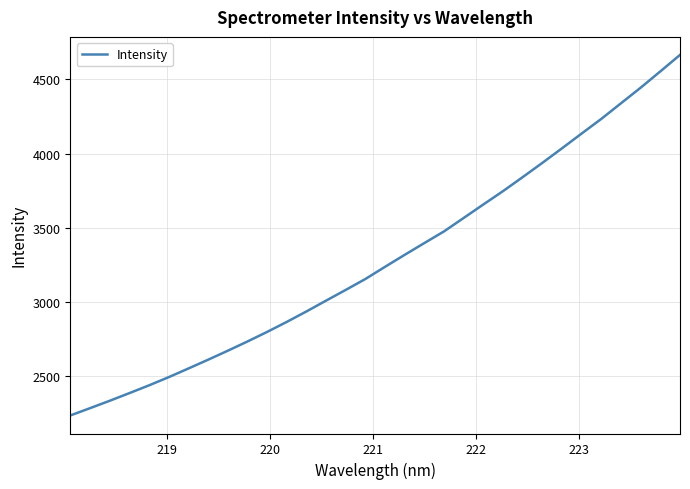

What is the maximum value shown in the chart?

4665.3